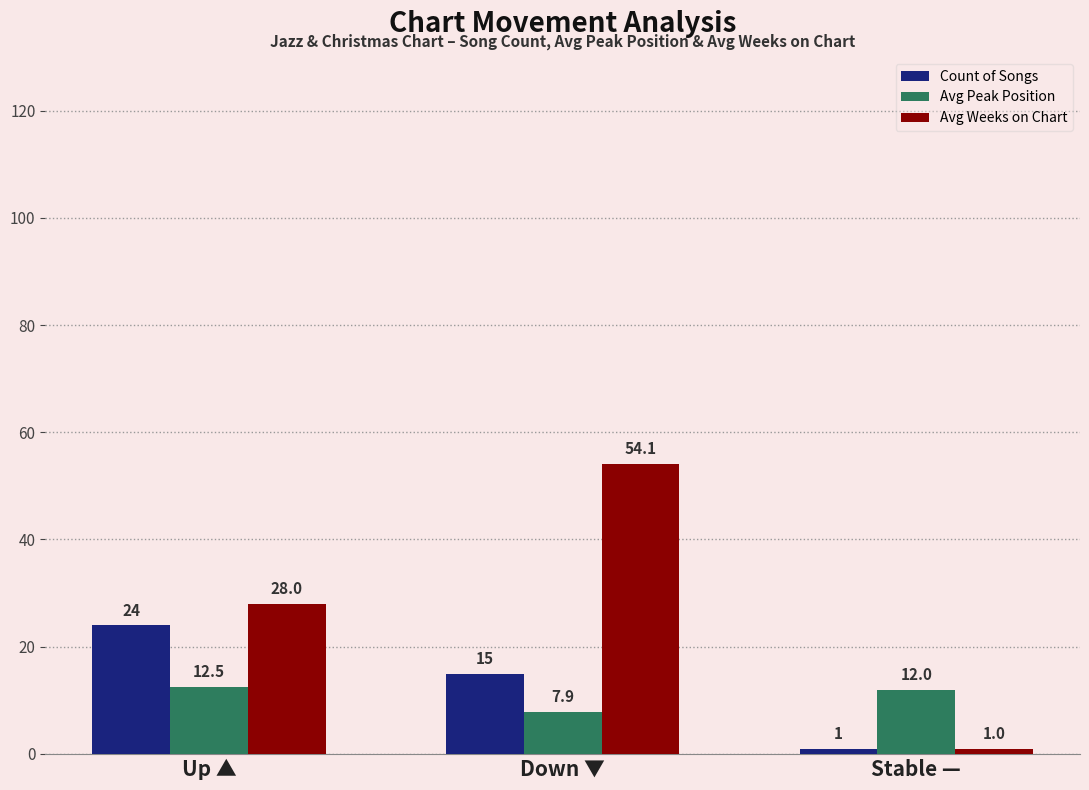

Where does the Avg Peak Position series first go above 12?

Up ▲